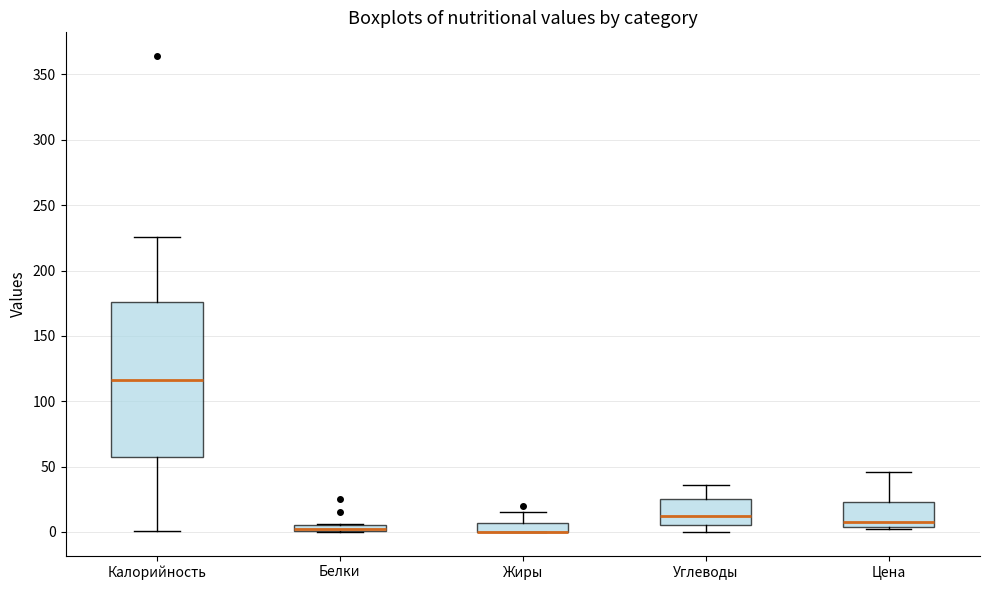

Which box is the tallest, from its lower edge to its upper edge?

Калорийность